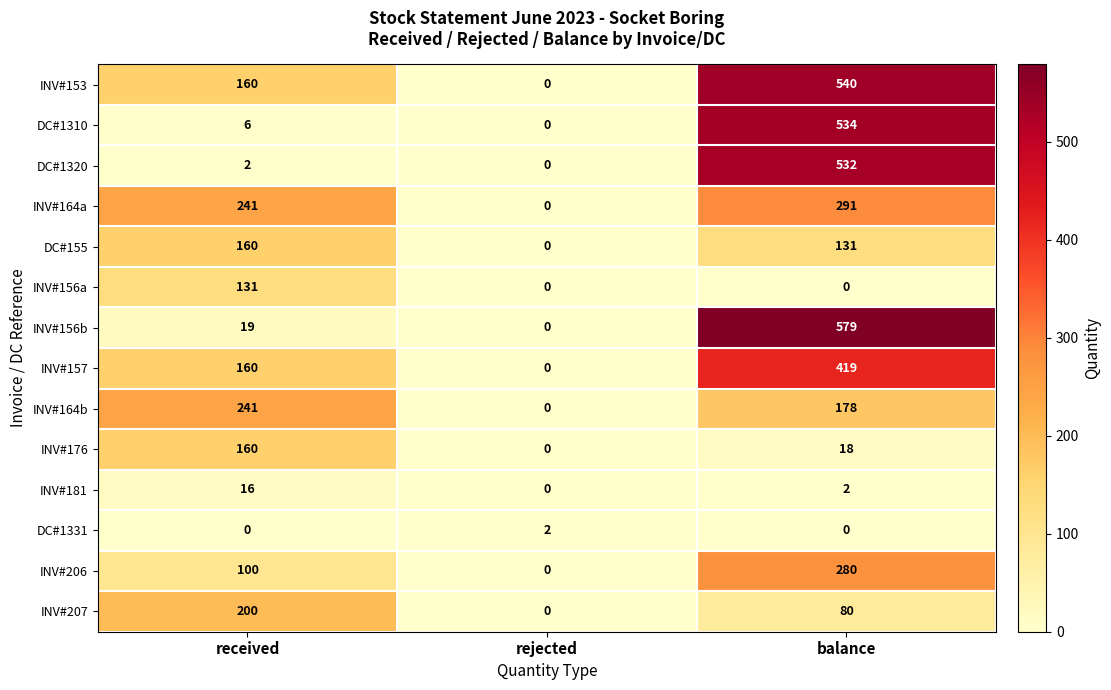

Which series has the widest spread of values?

INV#156b